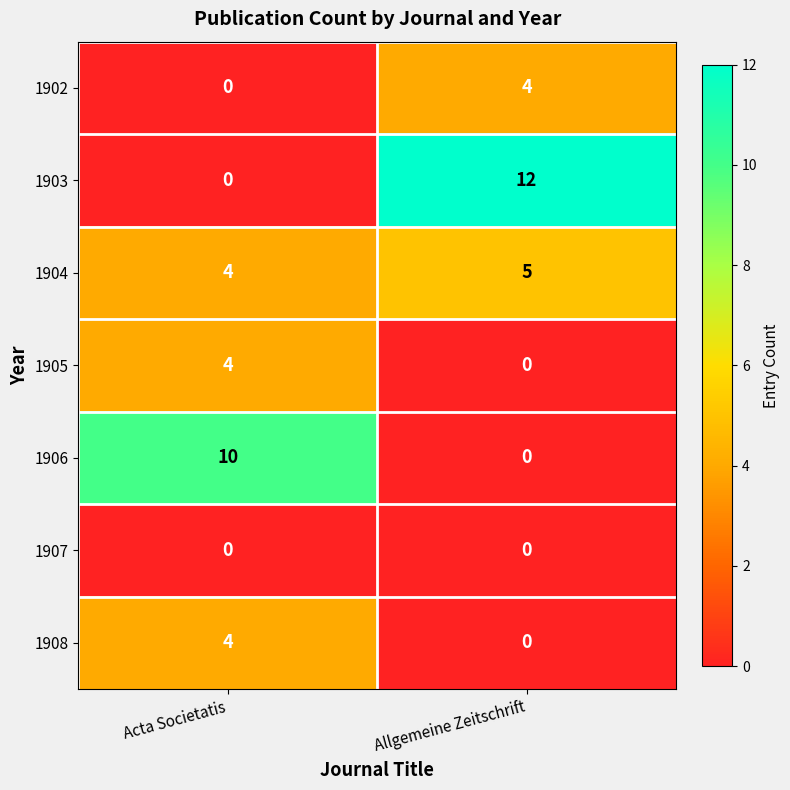

List the labels in order of 1904 value, smallest first.

Acta Societatis, Allgemeine Zeitschrift